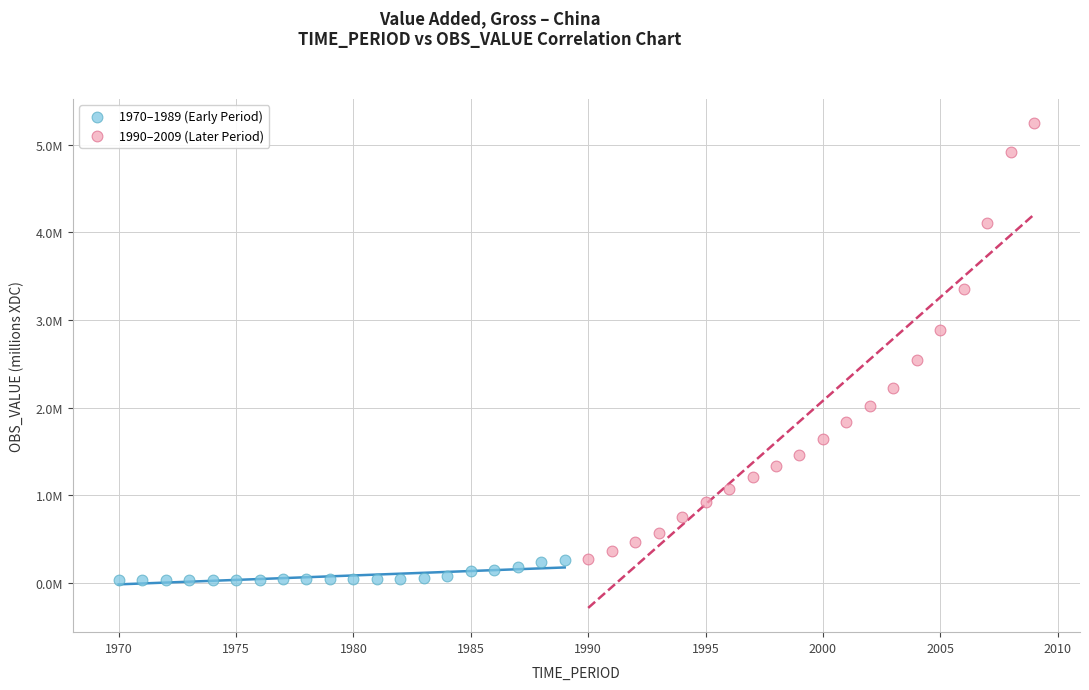

What are all the series names shown in the legend?

1970–1989 (Early Period), 1990–2009 (Later Period)